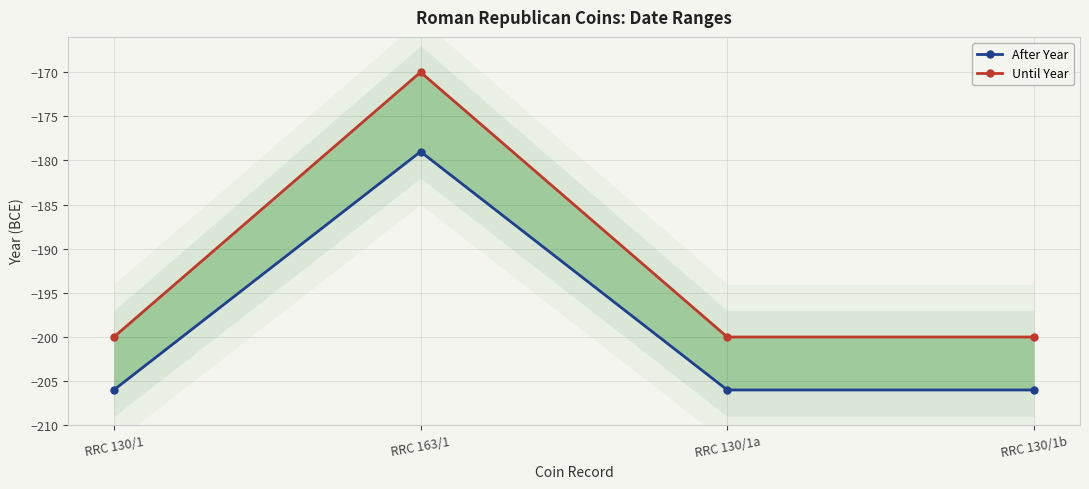

How many After Year values are between -206 and -179?

4